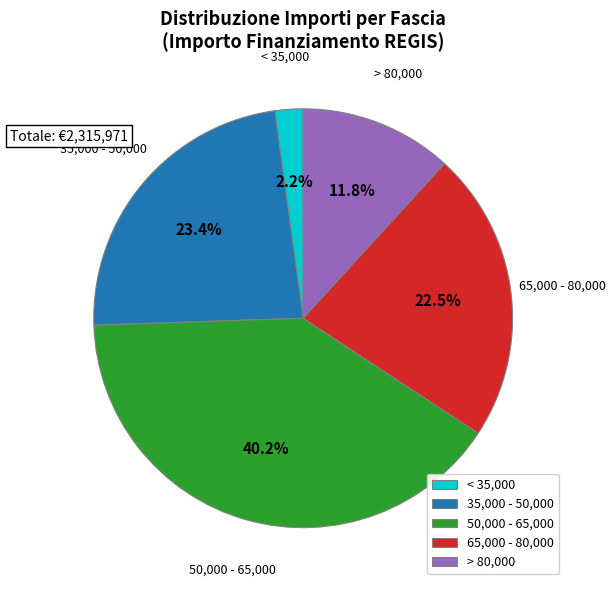

What is the largest slice in the pie chart?

50,000 - 65,000